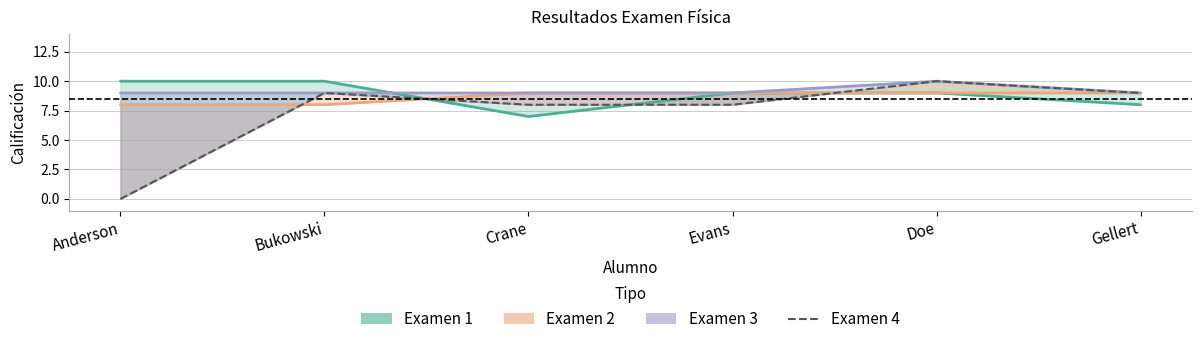

What is the label of the 3rd point from the left?

Crane